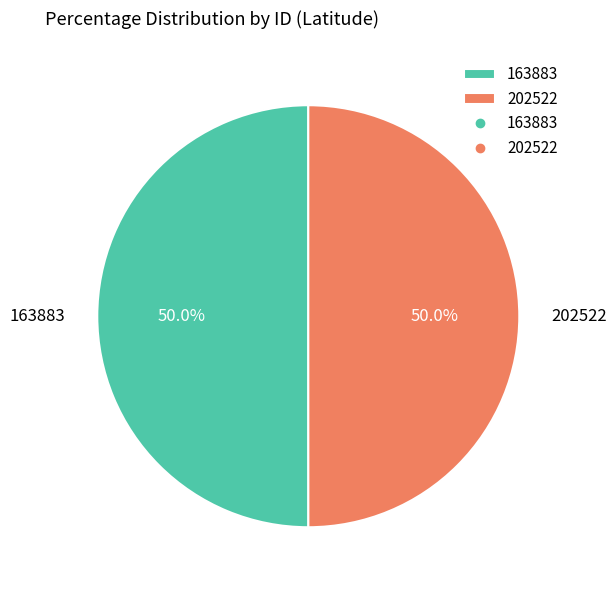

What portion of the pie excludes 202522?

50.0%